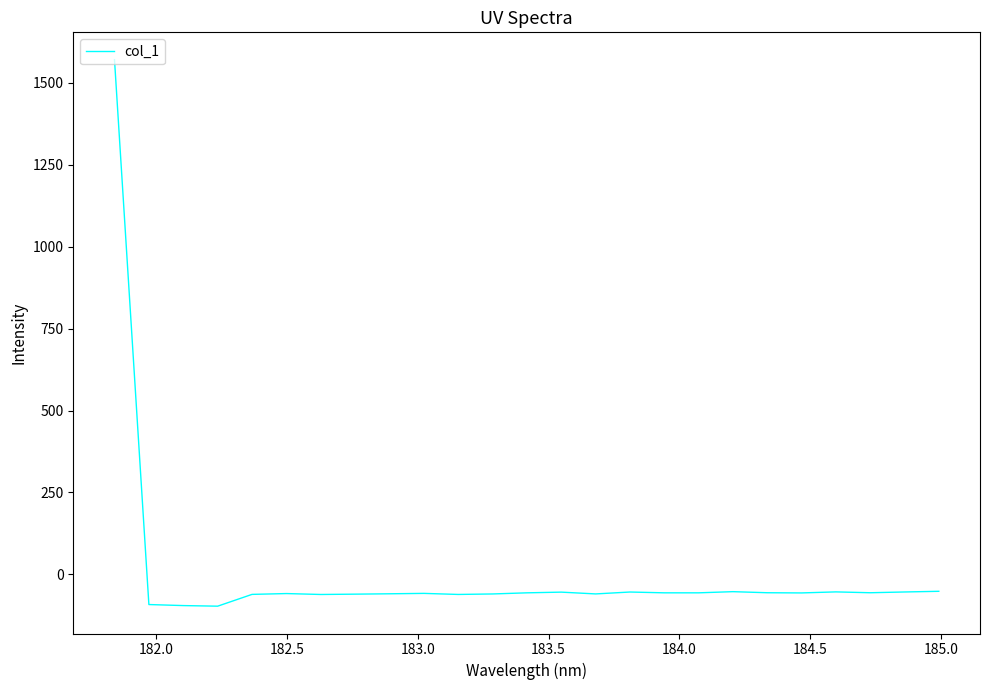

What is the difference between the maximum and minimum values?

1667.2